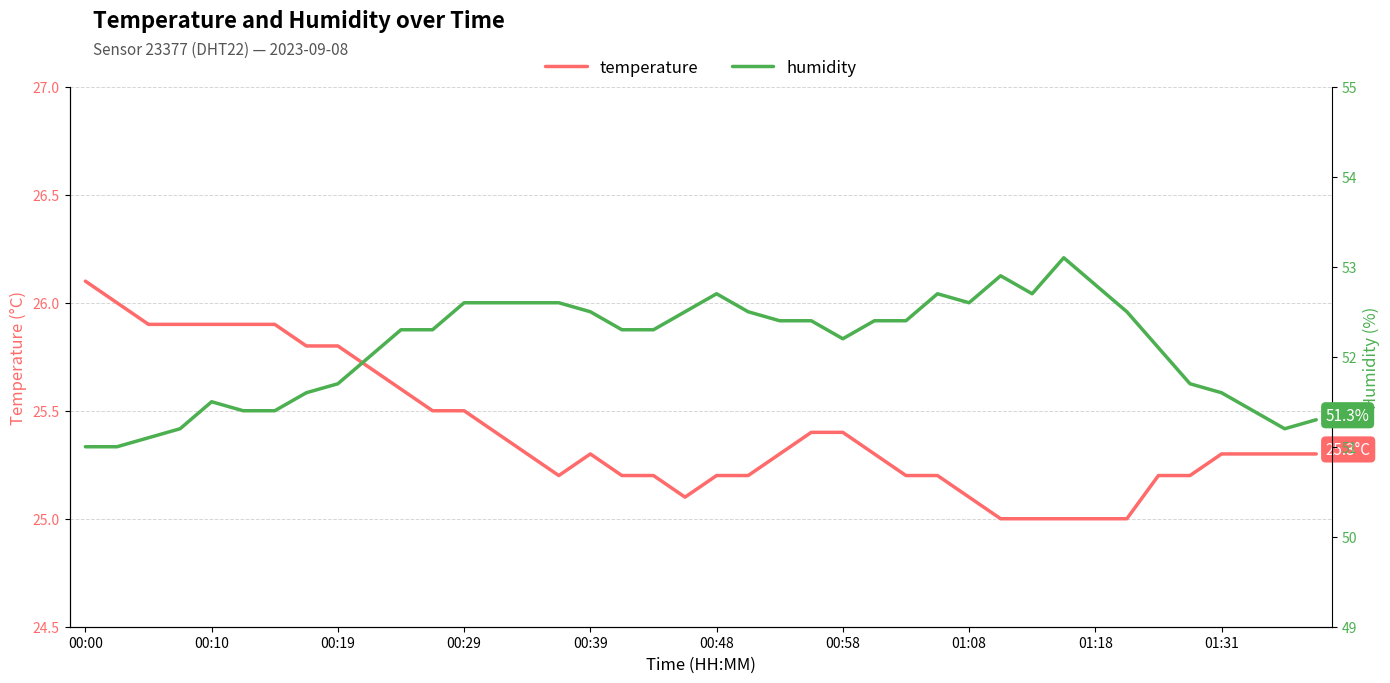

Does the chart display data point markers on the line(s)?

No